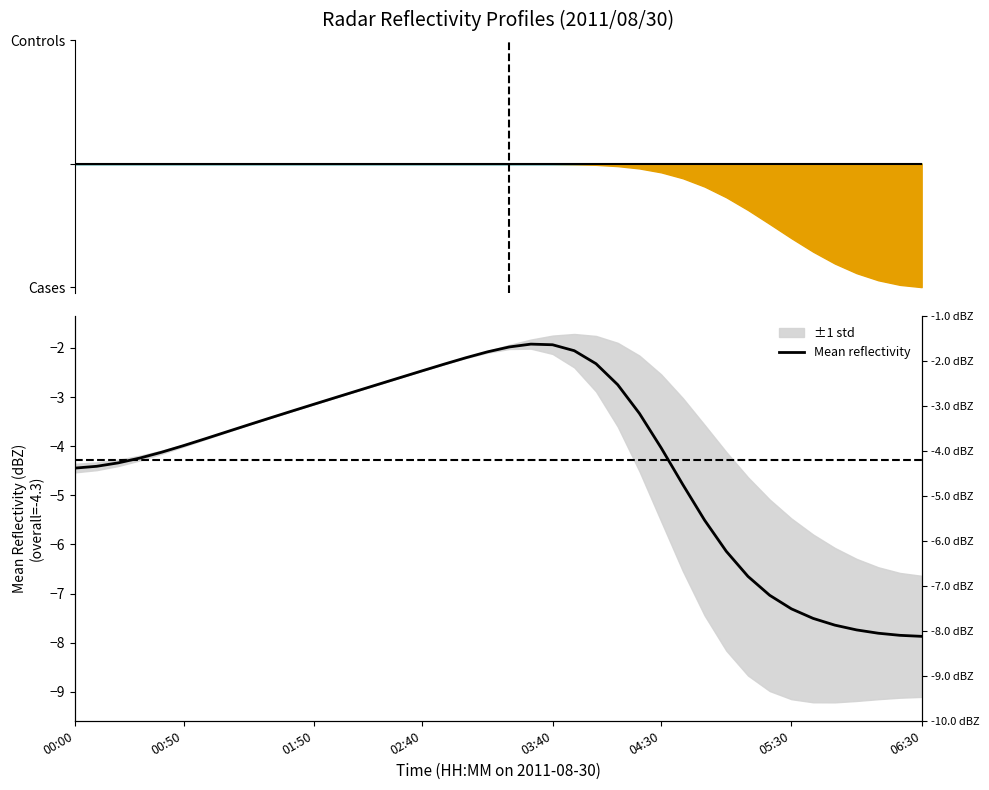

What is the label of the 40th point from the right?

00:00